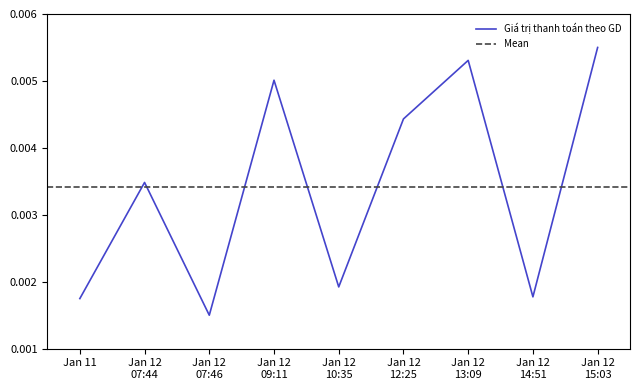

Is this an area chart (filled region under the line)?

No